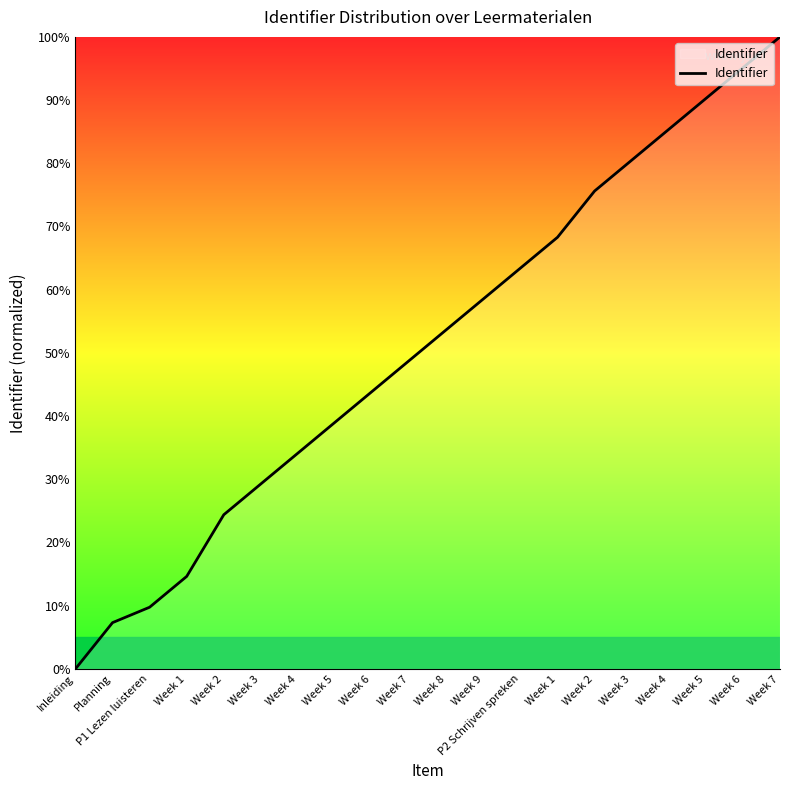

Does the chart have visible grid lines?

No